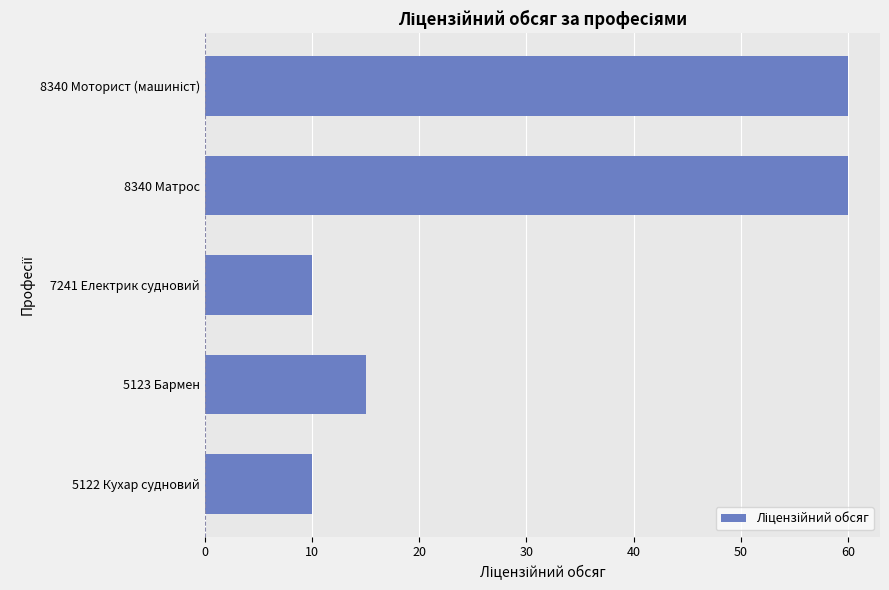

What is the ratio of the value at 5122 Кухар судновий to the value at 5123 Бармен?

0.7